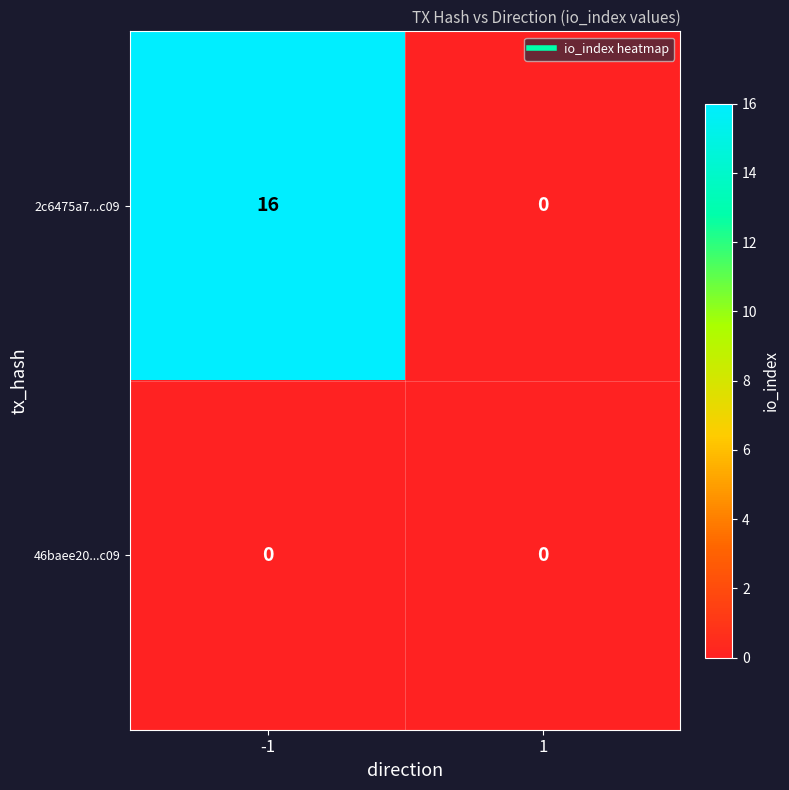

What is the sum of all 2c6475a7...c09 values?

16